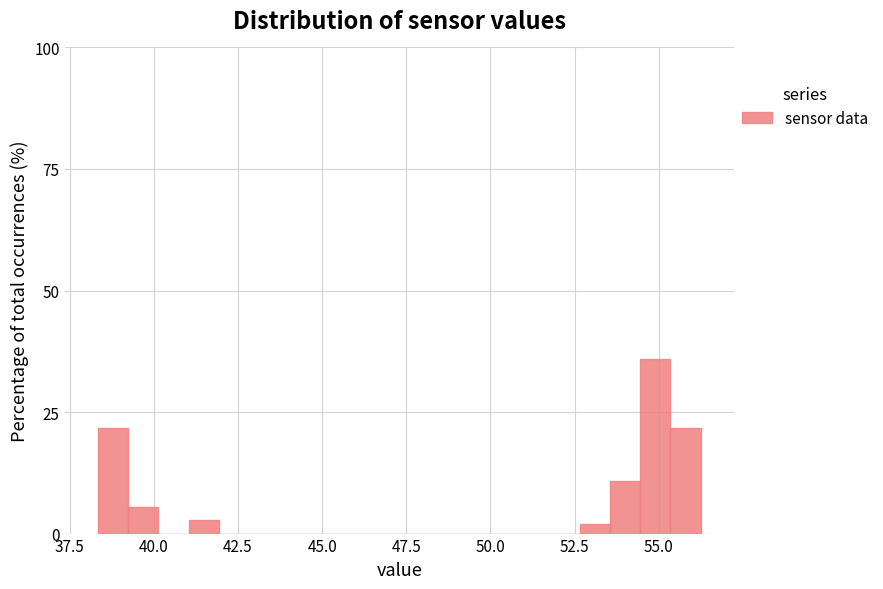

Read against the x-axis, roughly where is the centre of the tallest bar?

55.0